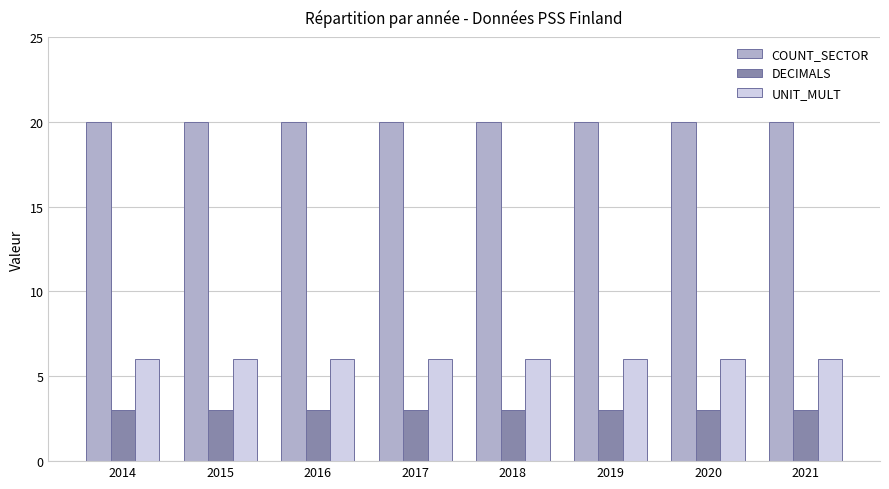

Rank the series by their average value, from lowest to highest.

DECIMALS, UNIT_MULT, COUNT_SECTOR